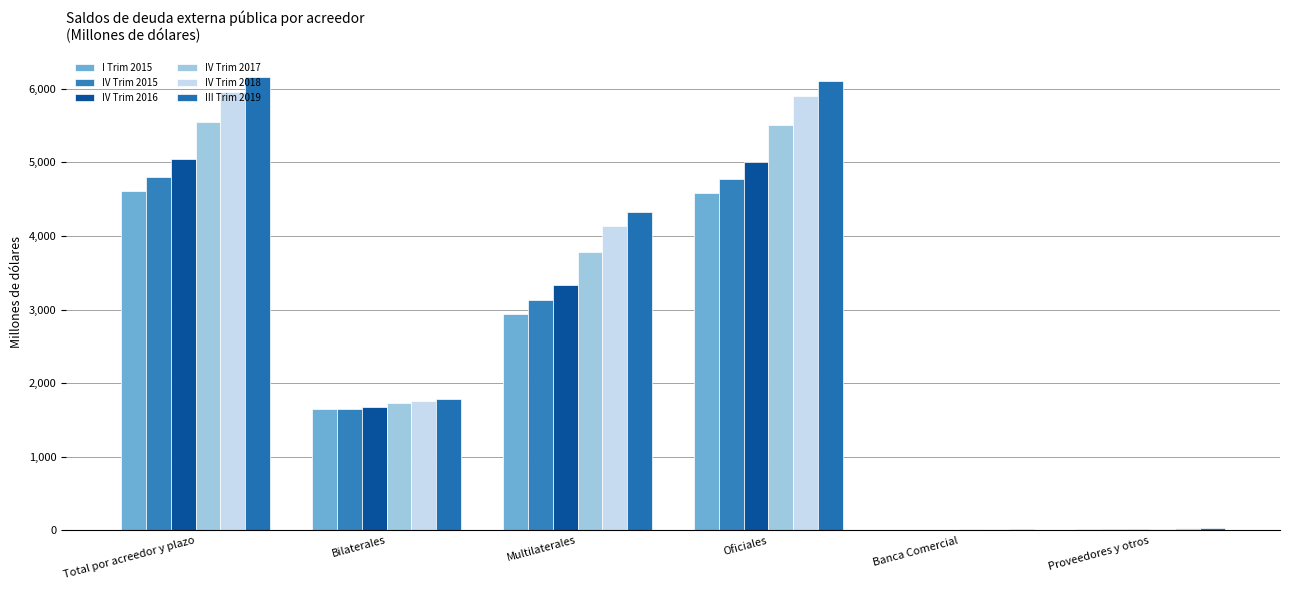

What is the average value of the I Trim 2015 series?

2302.3